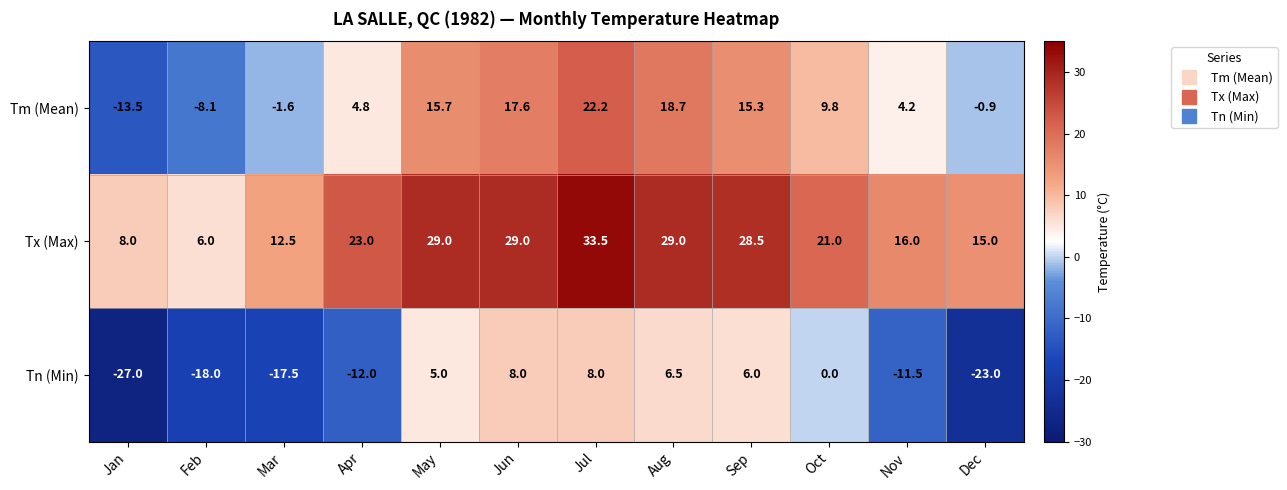

What is the average value of the Tn (Min) series?

-6.3